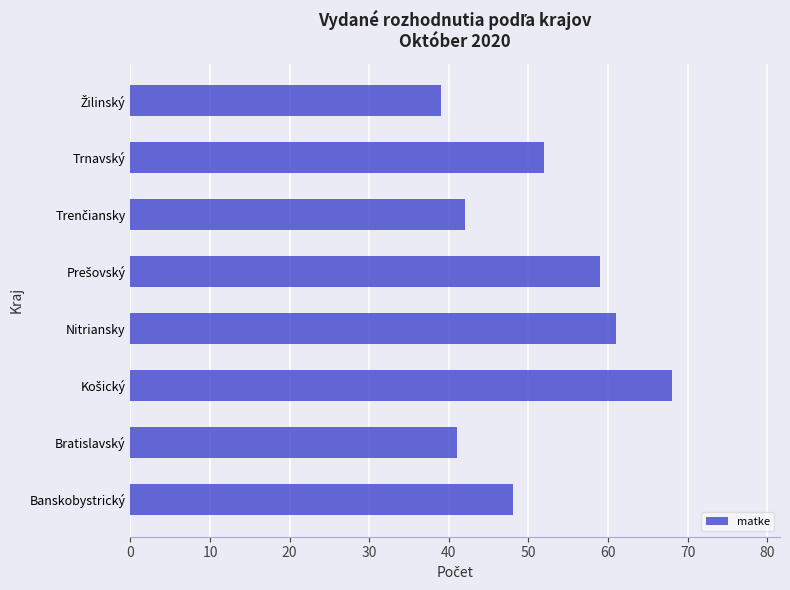

What is the difference between the maximum and minimum values?

29